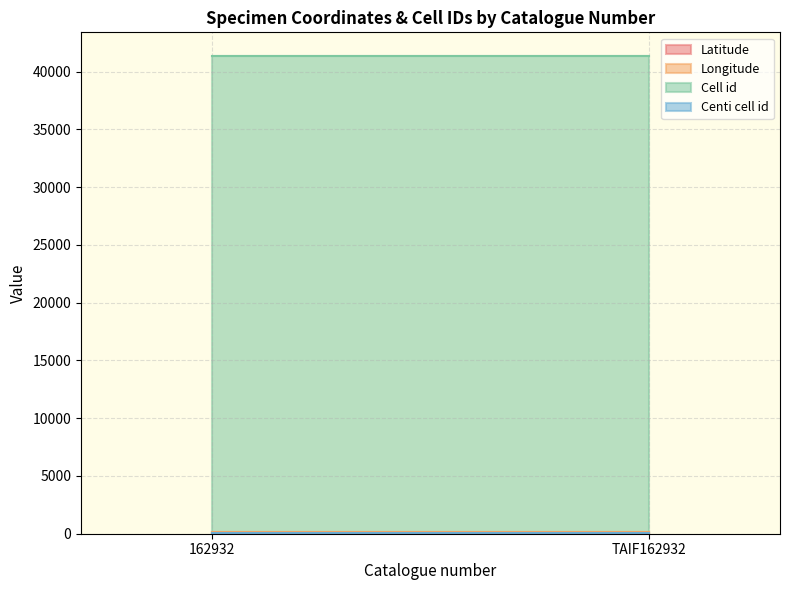

Which has a higher value, TAIF162932 or 162932?

TAIF162932